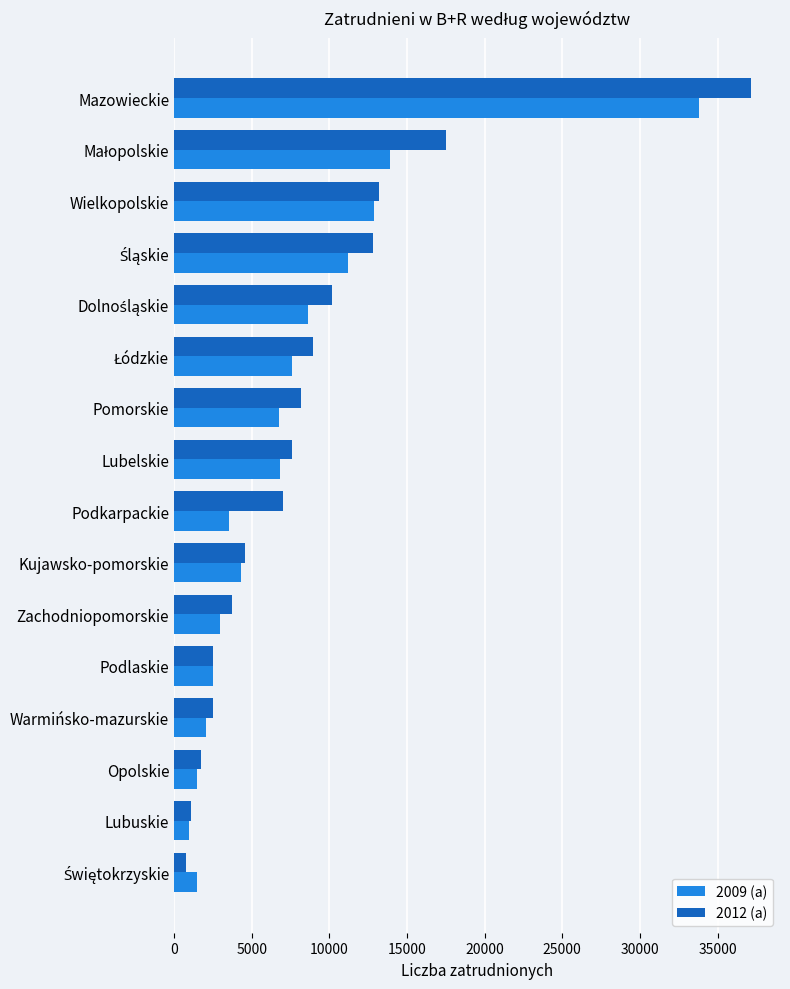

What is the difference between the second highest and minimum values in the 2009 (a) series?

12906